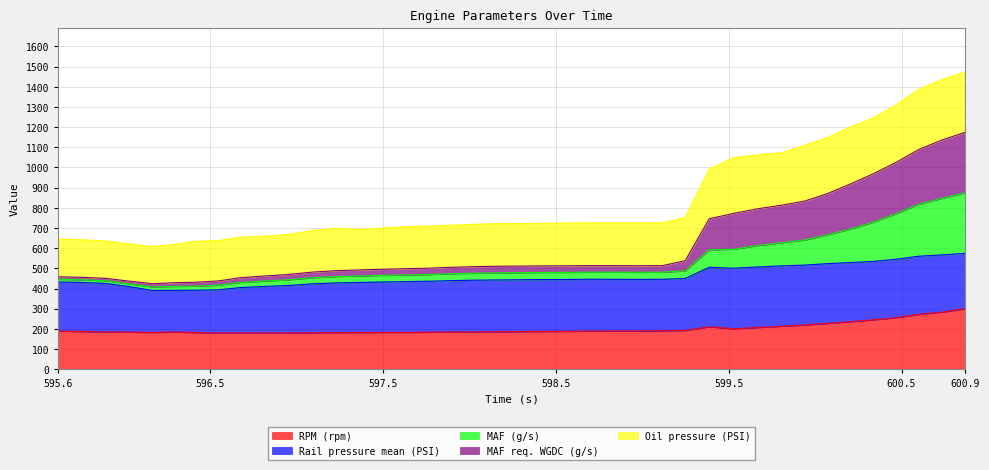

What is the maximum value for RPM (rpm)?

300.0